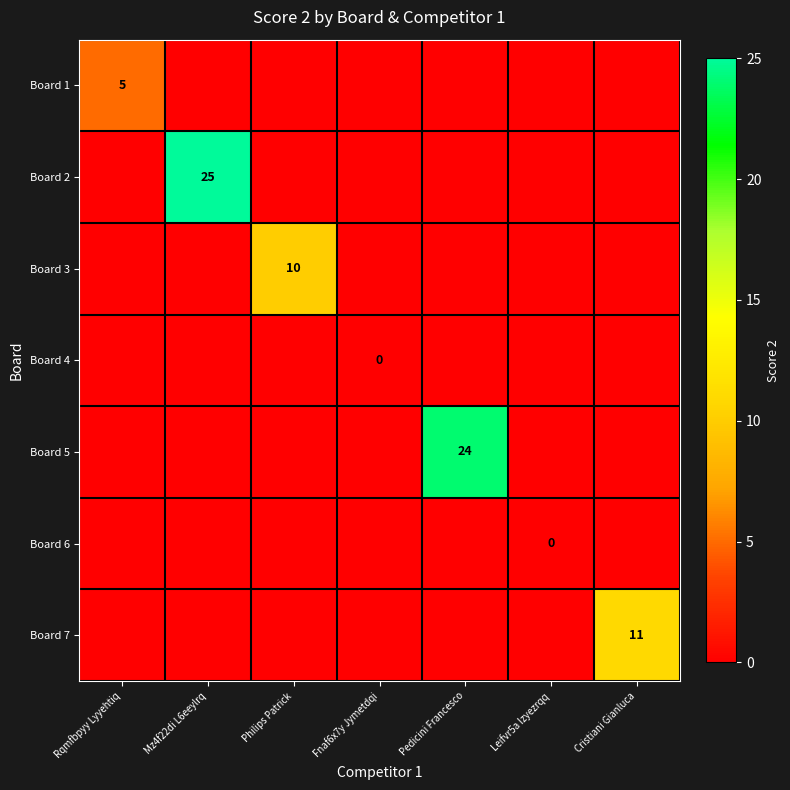

Is it true that Board 1 equals 5 at Rqmfbpyy Lyyehtiq?

True